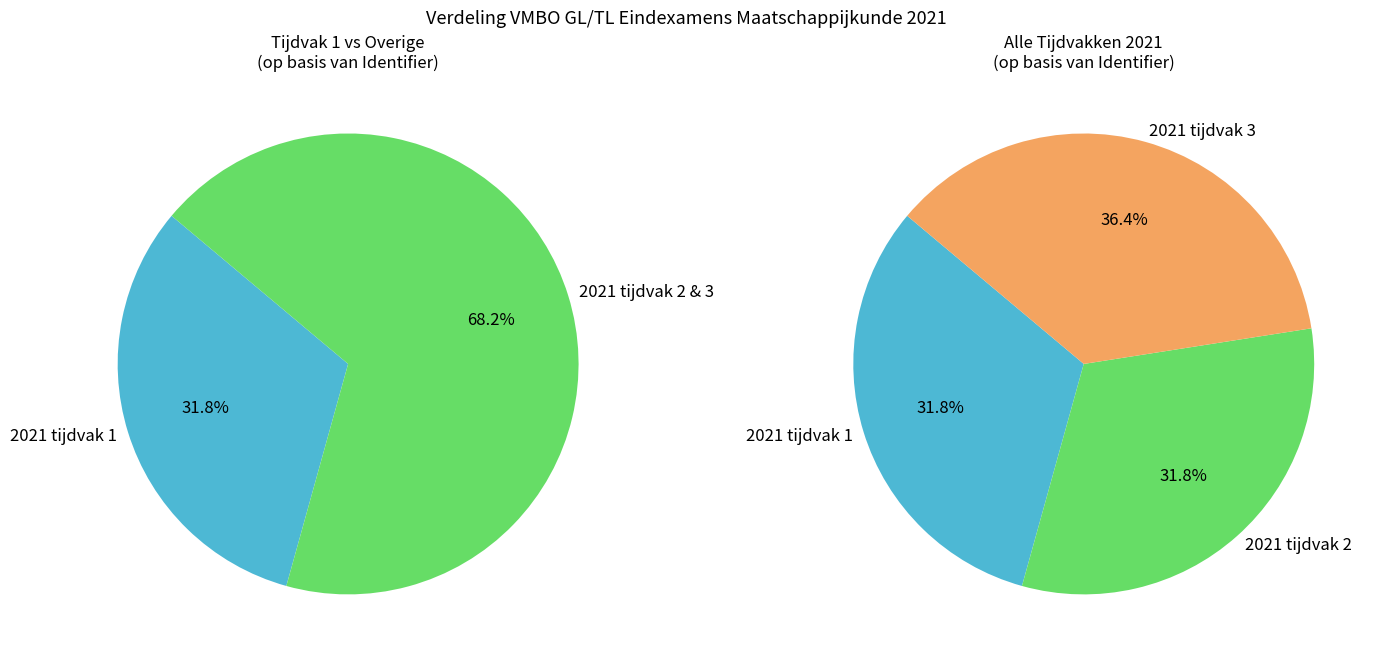

To the nearest percent, what is the difference between the largest and smallest slice percentages?

5%